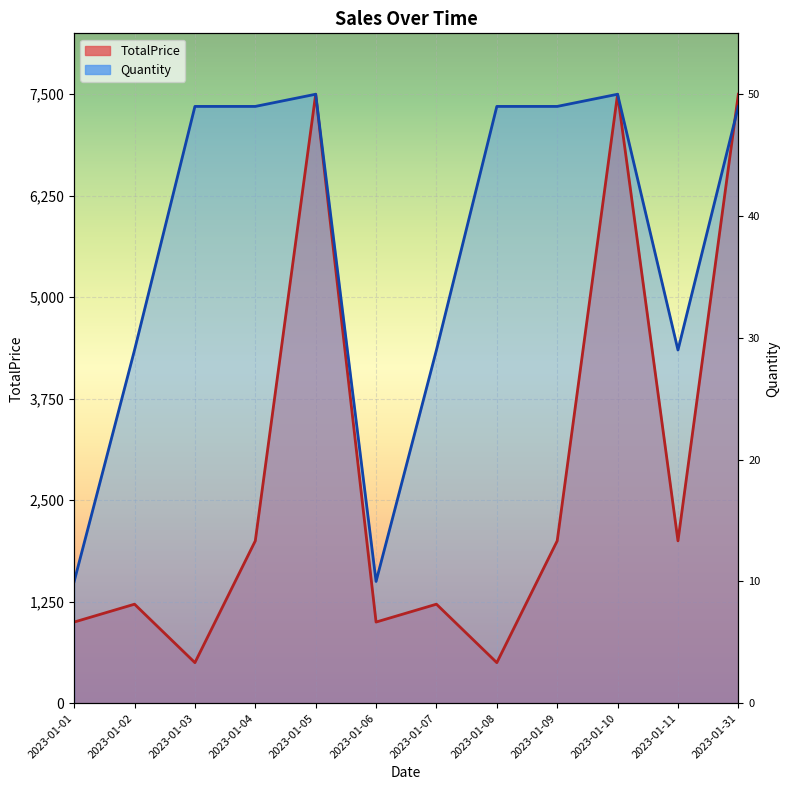

How many lines are shown in the chart?

2